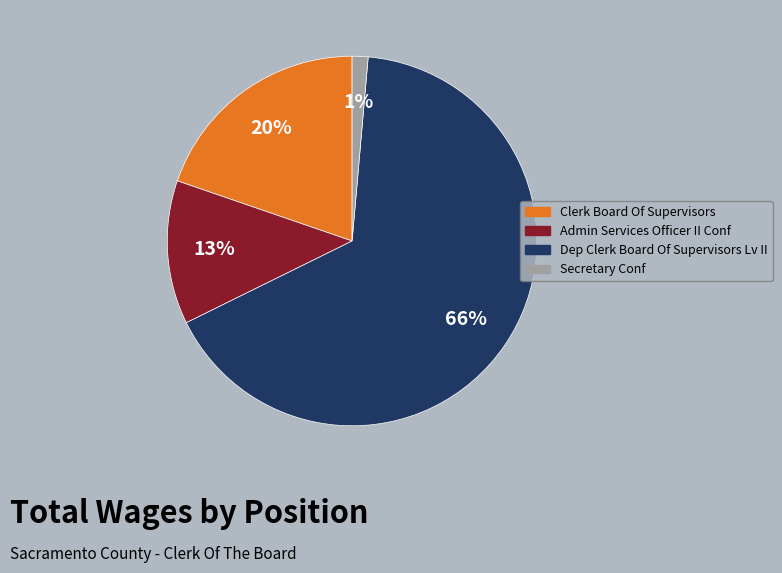

How many slices are in this pie chart?

4